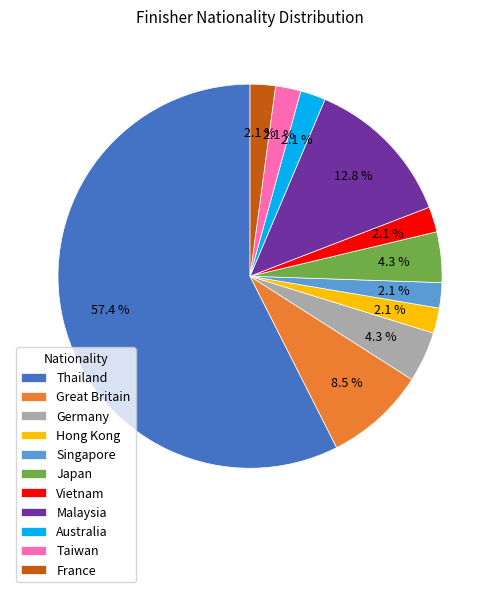

Is there a majority slice in this chart?

Yes